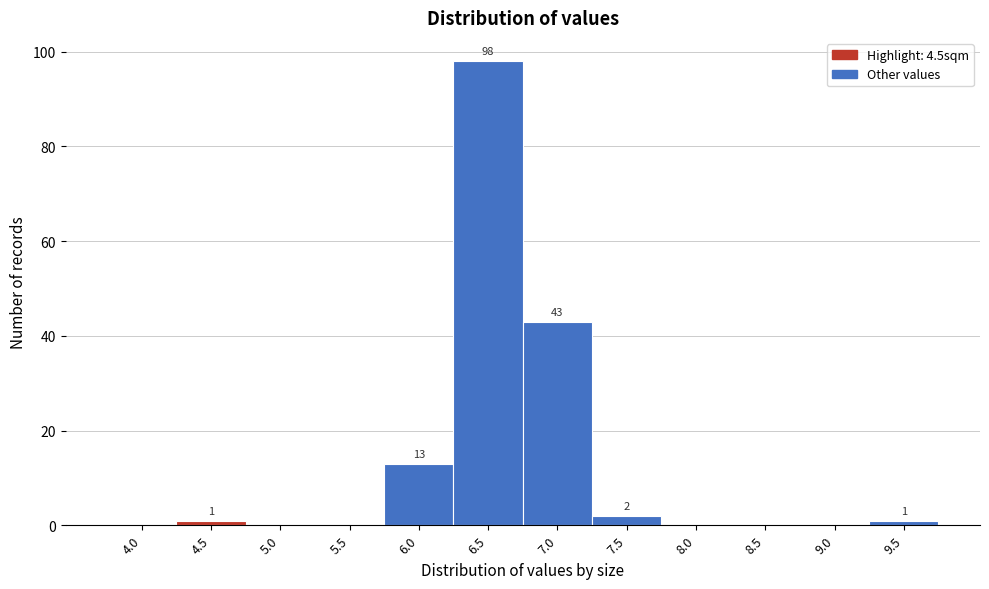

Reading right to left, extract all data points from this chart.

9.5=1	9.0=0	8.5=0	8.0=0	7.5=2	7.0=43	6.5=98	6.0=13	5.5=0	5.0=0	4.5=1	4.0=0